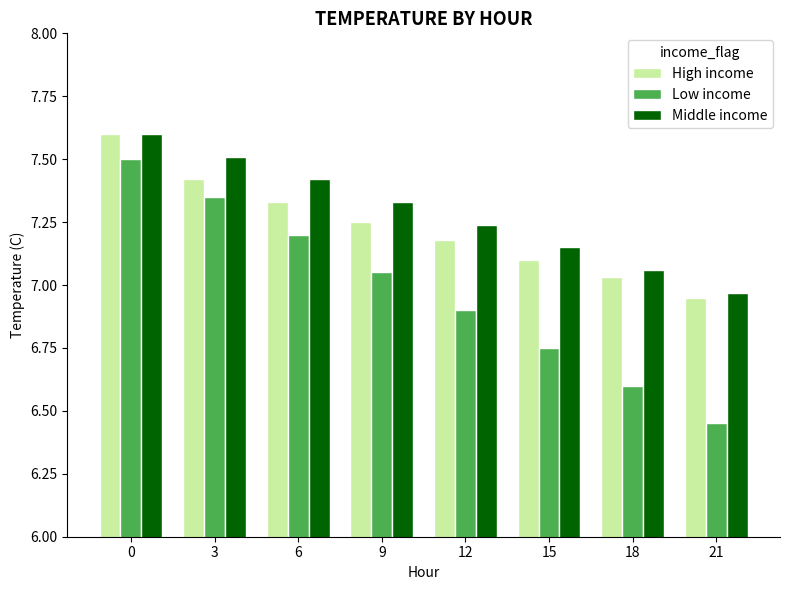

At which label is Middle income closest to 7?

21